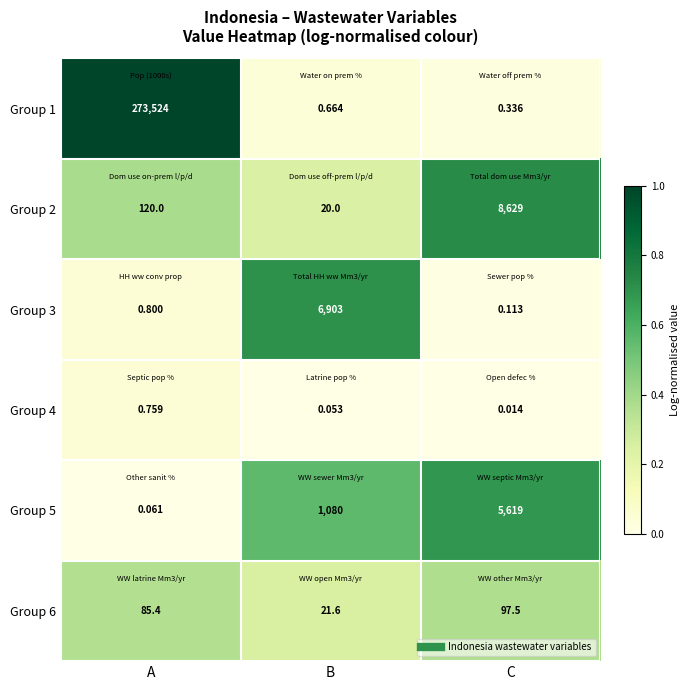

At which label does Group 5 reach its peak?

C